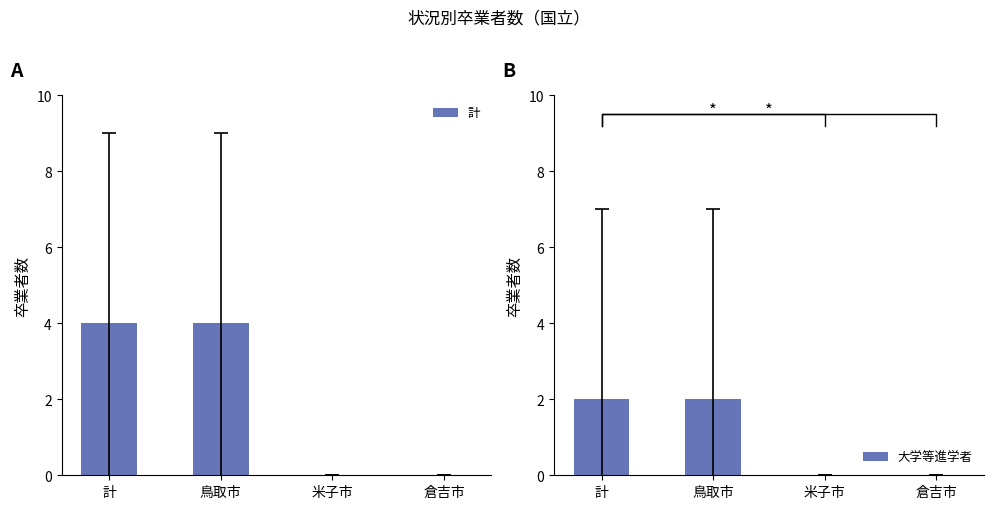

Which has a higher value, 倉吉市 or 鳥取市?

鳥取市